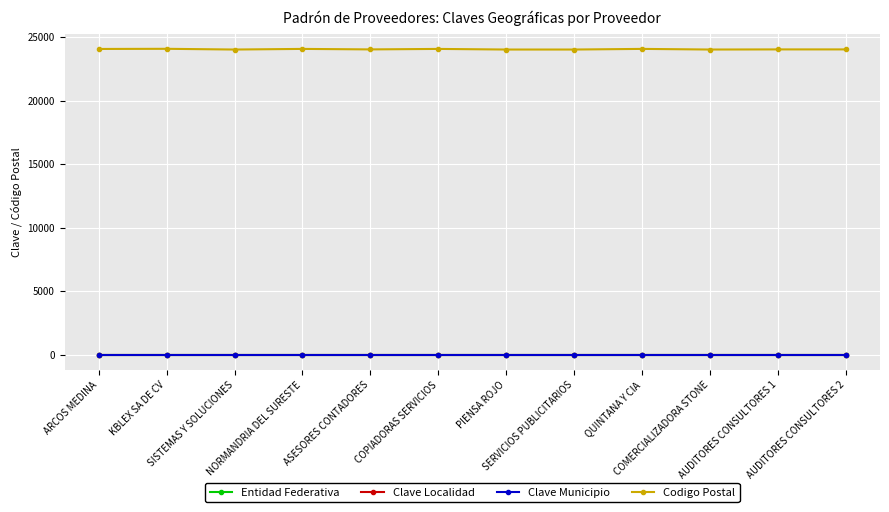

What is the difference between the highest and lowest values at SERVICIOS PUBLICITARIOS?

24039